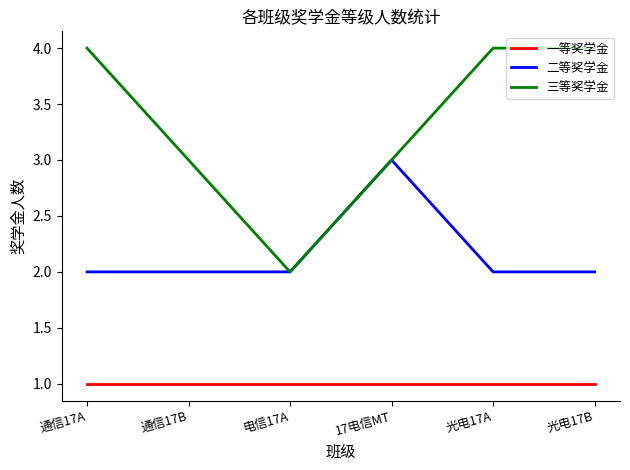

Reading left to right, what are all the values shown in this chart?

一等奖学金: 1	1	1	1	1	1
二等奖学金: 2	2	2	3	2	2
三等奖学金: 4	3	2	3	4	4